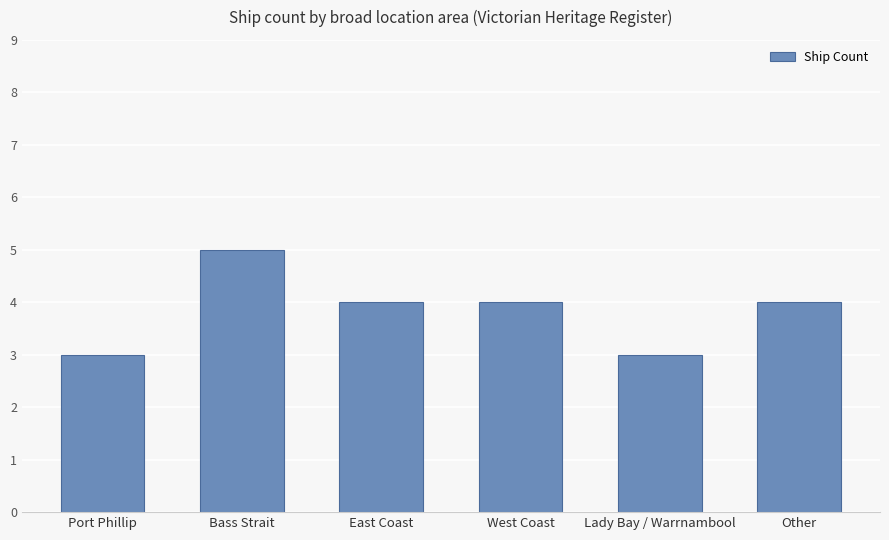

Approximately how many times larger is the value at Lady Bay / Warrnambool compared to Port Phillip?

1.0